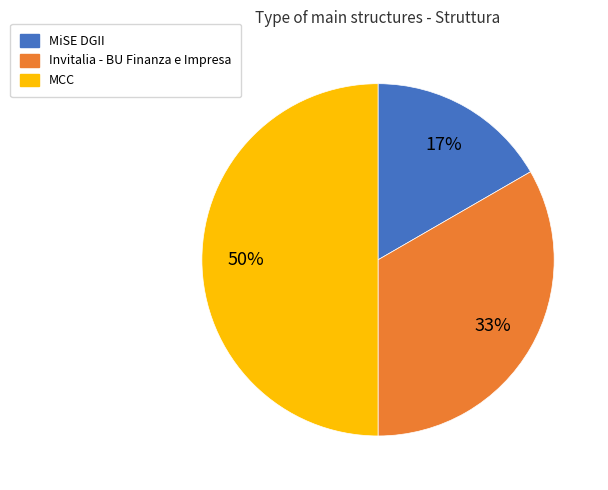

Which slice is the smallest?

MiSE DGII